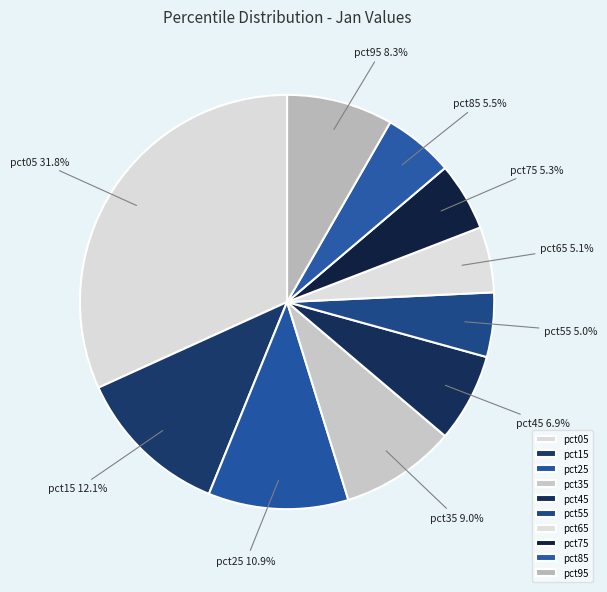

Which slice is the largest?

pct05